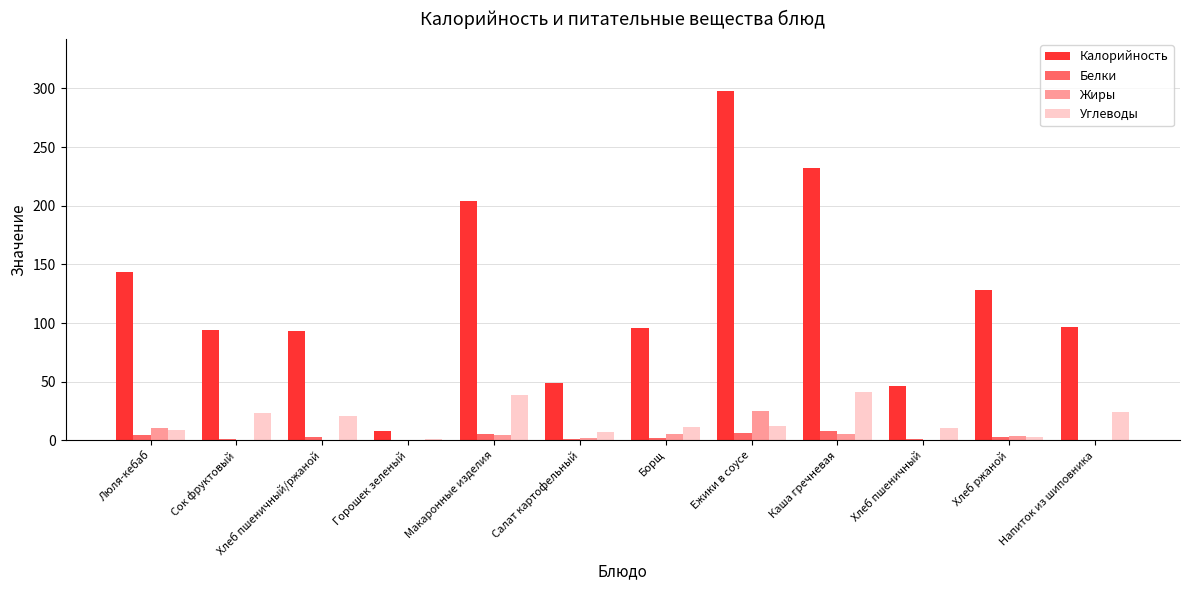

Which series has the widest spread of values?

Калорийность